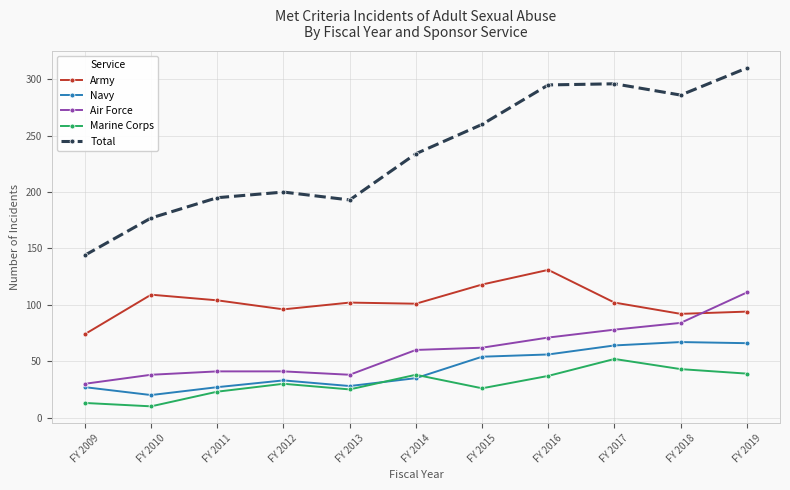

In Total, how many points are higher than both neighbors (excluding endpoints)?

2